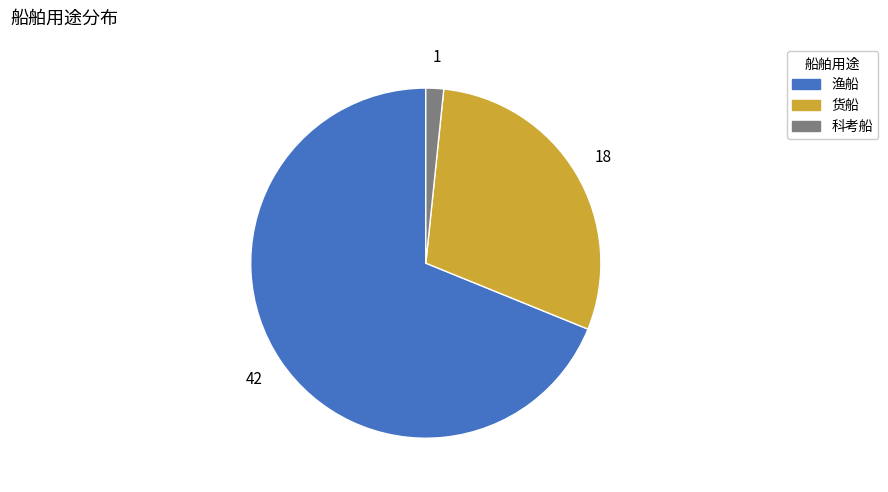

Is there a majority slice in this chart?

Yes